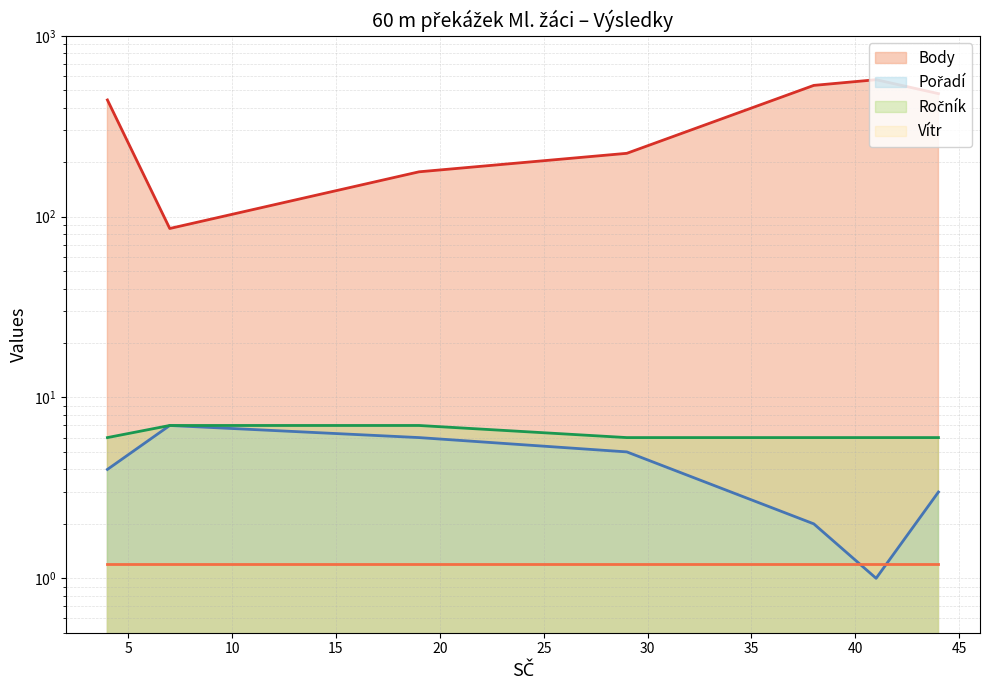

Reading right to left, transcribe all the data shown in this chart.

Body (line): 479.0	572.0	532.0	224.0	177.0	86.0	442.0
Pořadí (line): 3.0	1.0	2.0	5.0	6.0	7.0	4.0
Ročník (line): 6.0	6.0	6.0	6.0	7.0	7.0	6.0
Vítr (line): 1.2	1.2	1.2	1.2	1.2	1.2	1.2